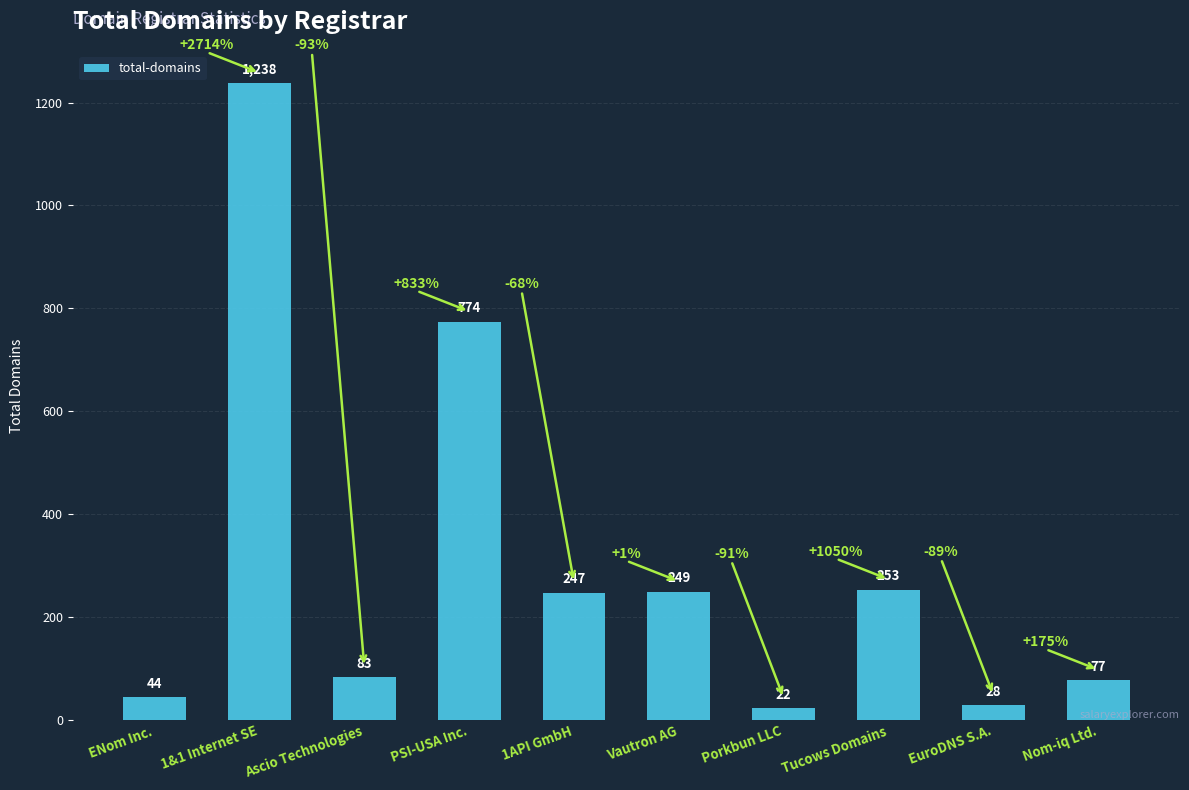

Which label corresponds to the smallest value in the chart?

Porkbun LLC